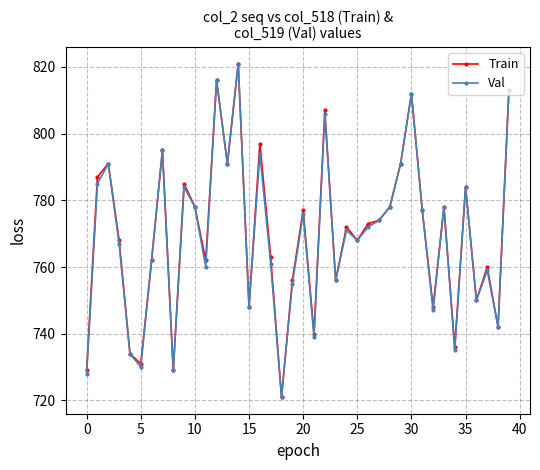

What is the minimum value for Train?

721